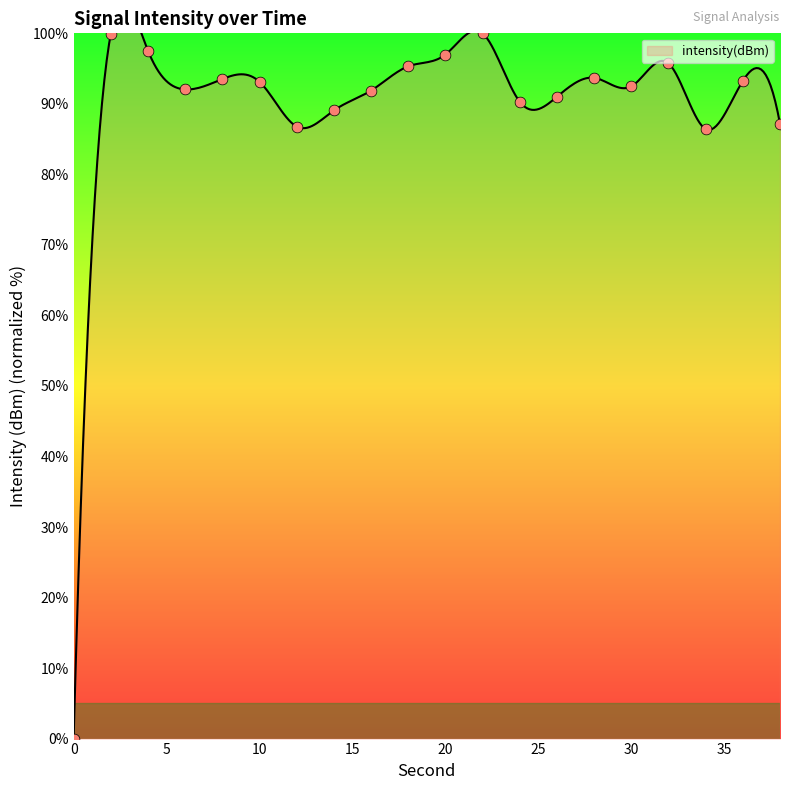

Which has a higher value, 0 or 30?

30